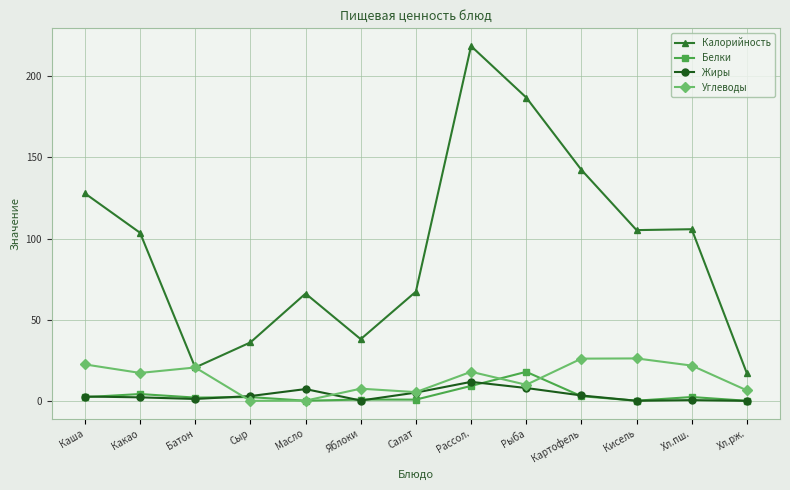

What is the sum of all Углеводы values?

181.4